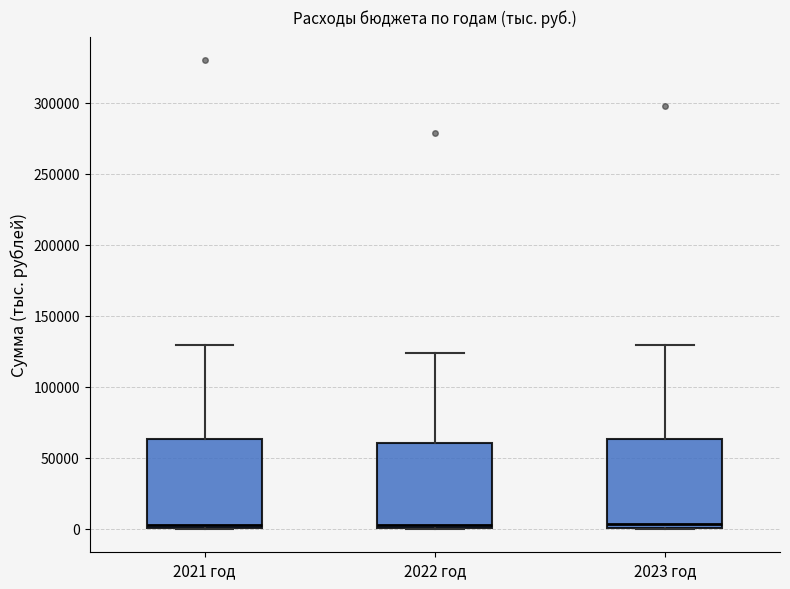

Where does the median line of the box for 2021 год sit on the y-axis? The values are not printed on the chart, so give them approximately, as read against the axis.

5000